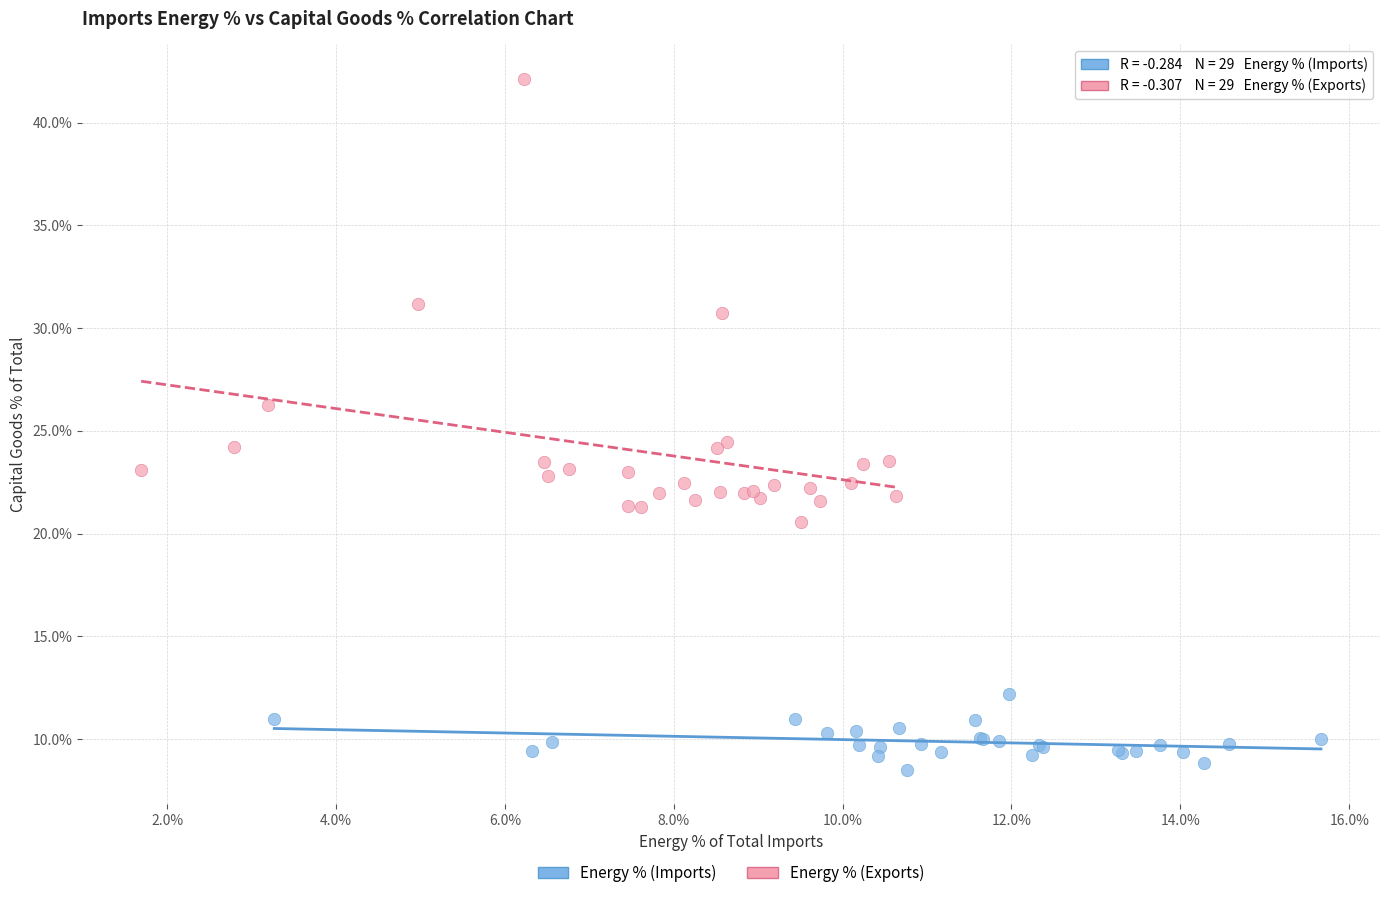

Which series contains the highest Y value?

Energy % (Exports)